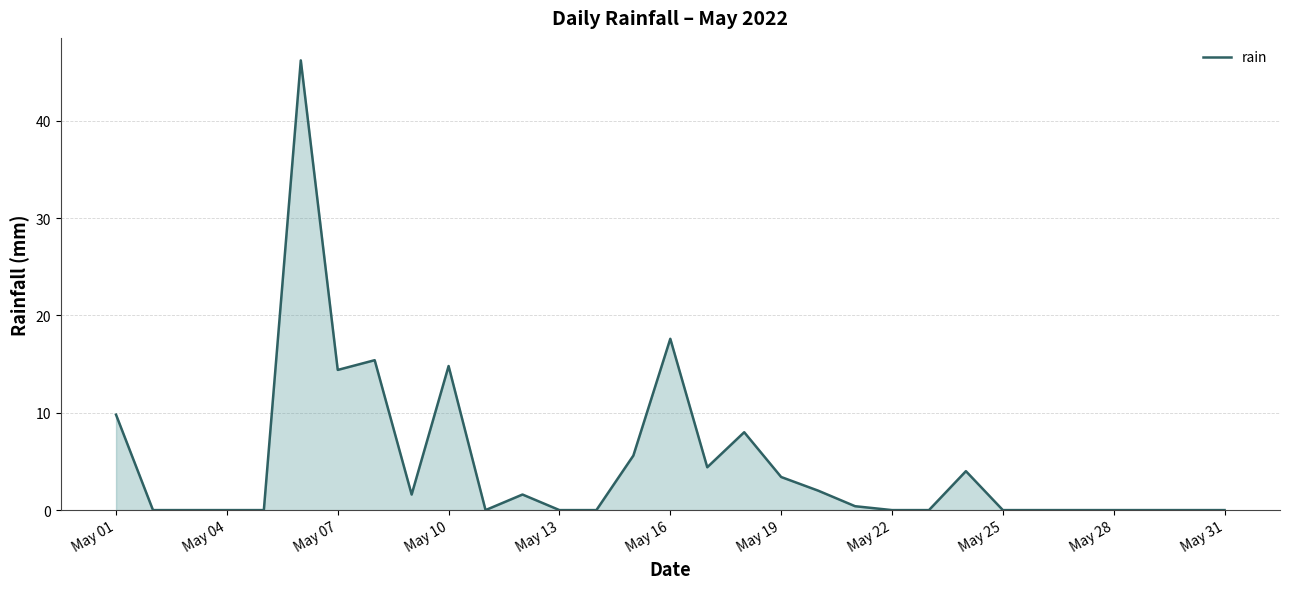

What is the greatest value displayed?

46.2